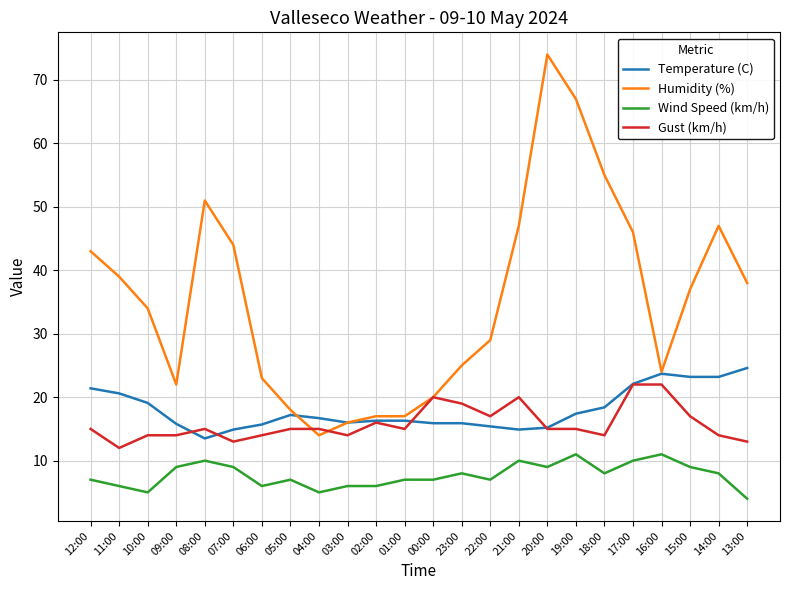

At which category is the sum across all series the highest?

20:00